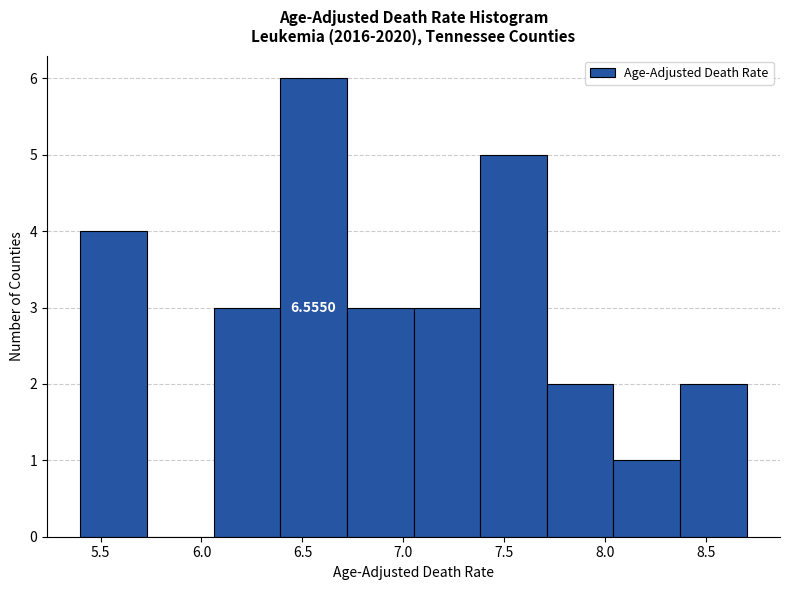

Over which range of the x-axis is the bar tallest?

6.39 to 6.72